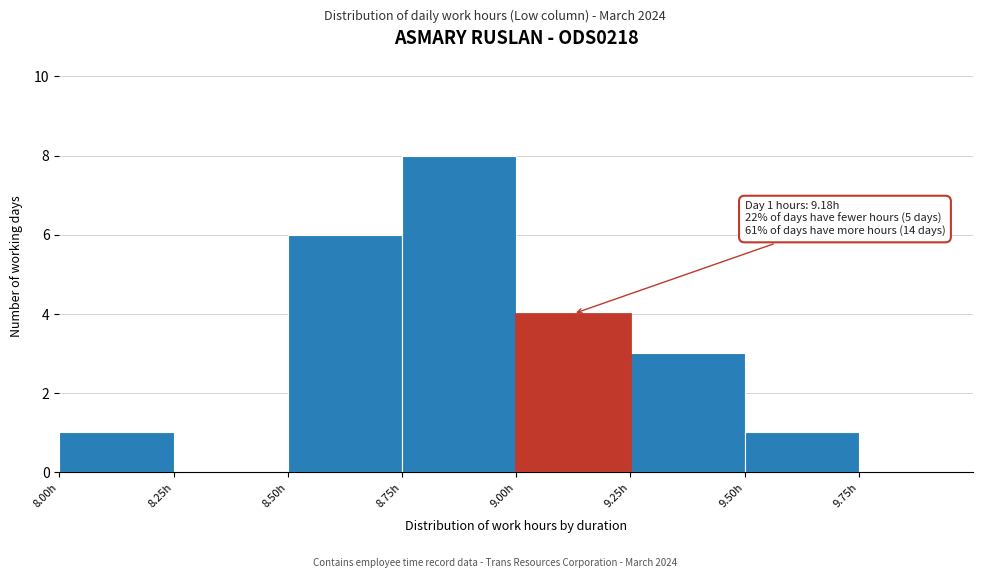

Over which range of the x-axis is the bar tallest?

8.75 to 9.00